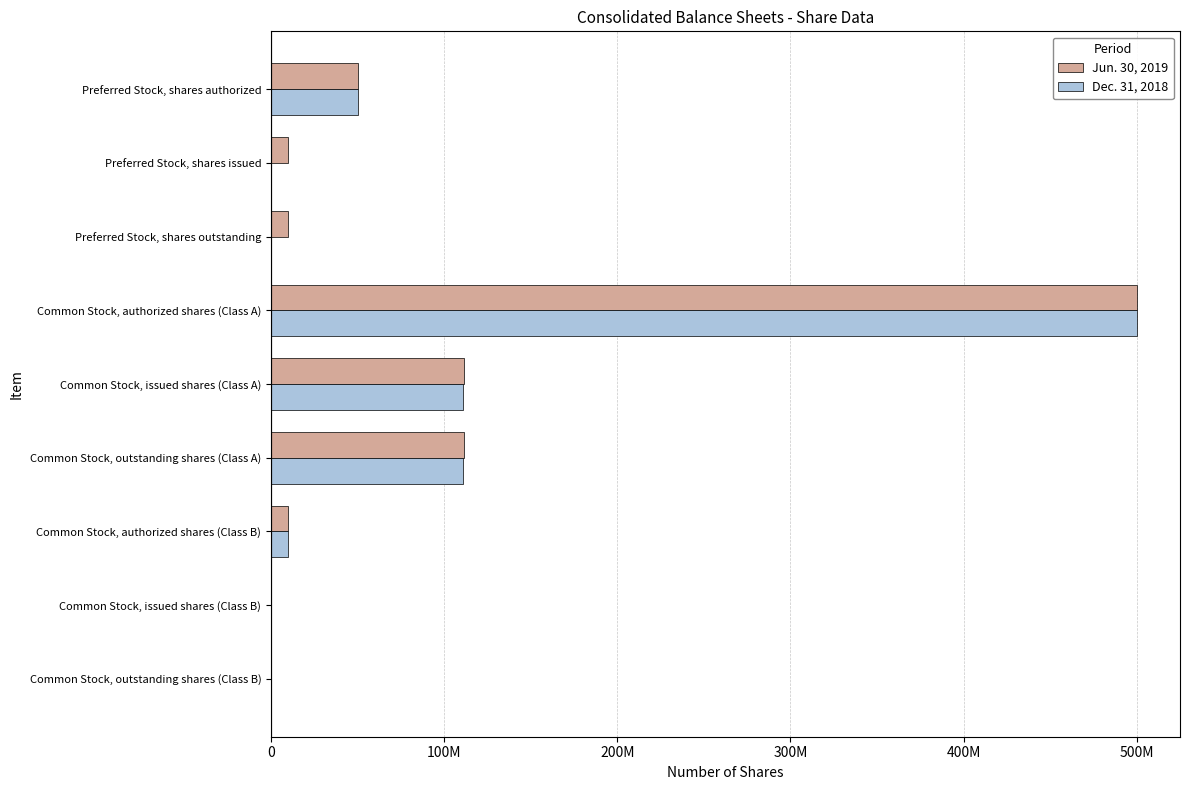

At which label does Jun. 30, 2019 reach its peak?

Common Stock, authorized shares (Class A)